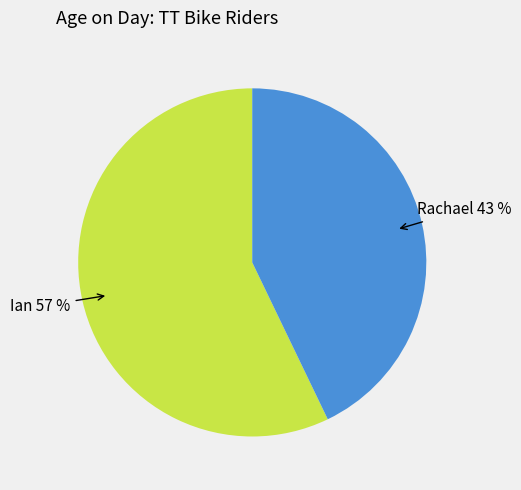

To the nearest percent, what percentage of the pie is Ian?

57%